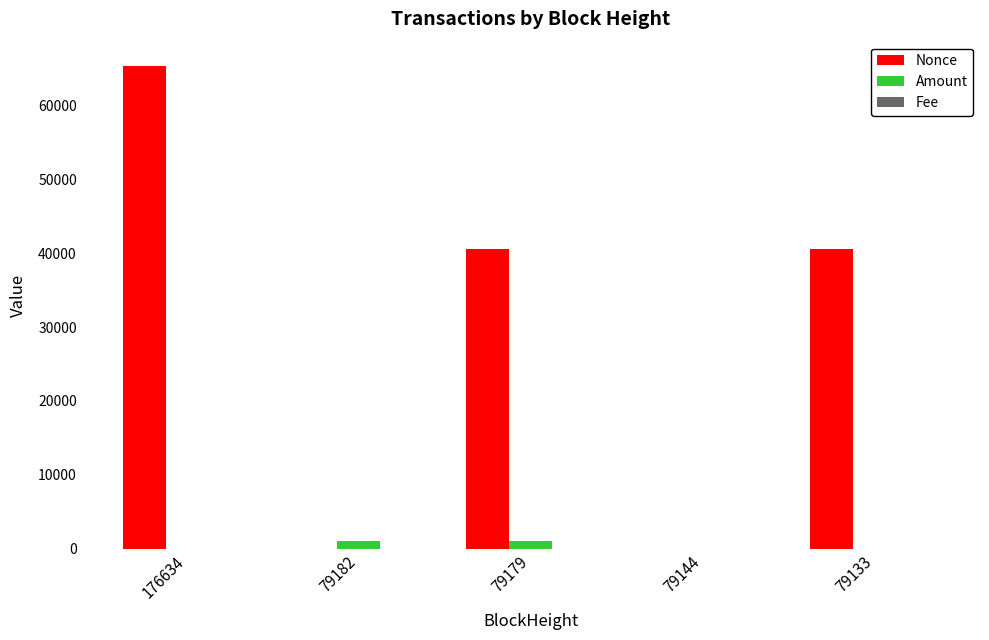

The value of Nonce at 79144 is 0.0. True or false?

True